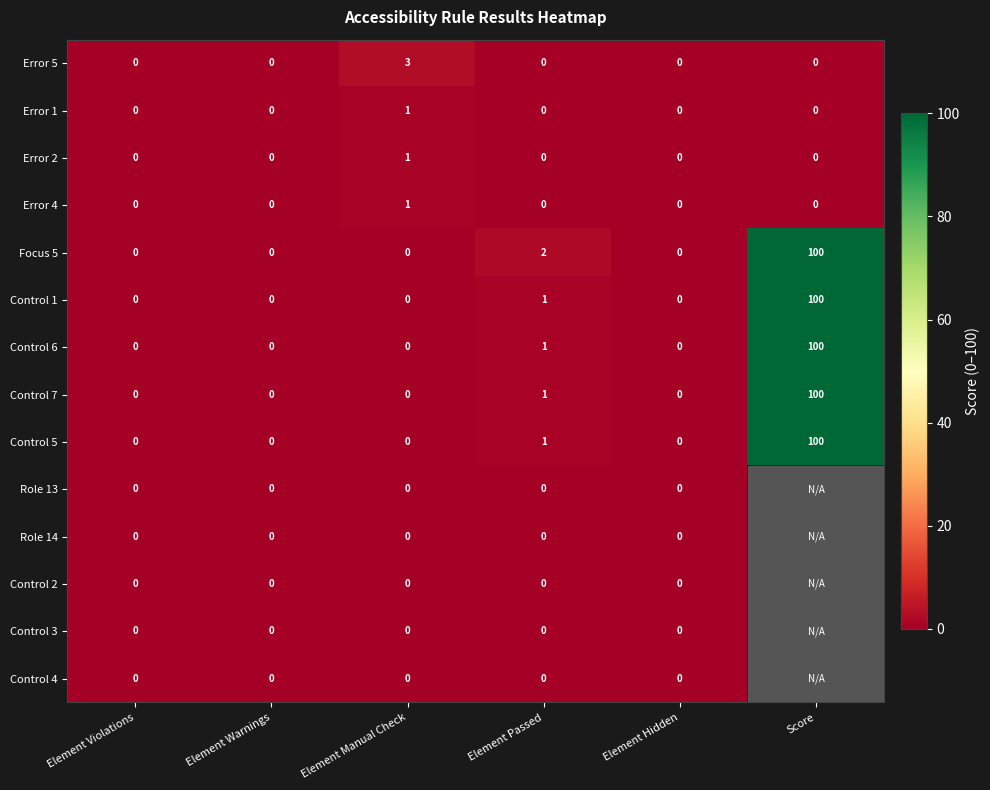

At which label does Error 4 reach its peak?

Element Manual Check